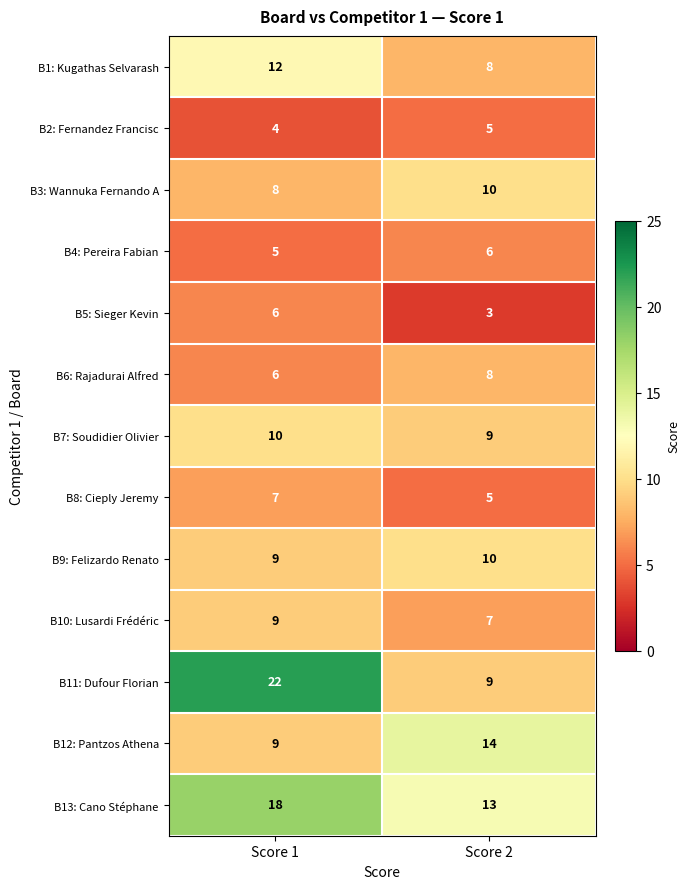

What is the sum of all B5: Sieger Kevin values?

9